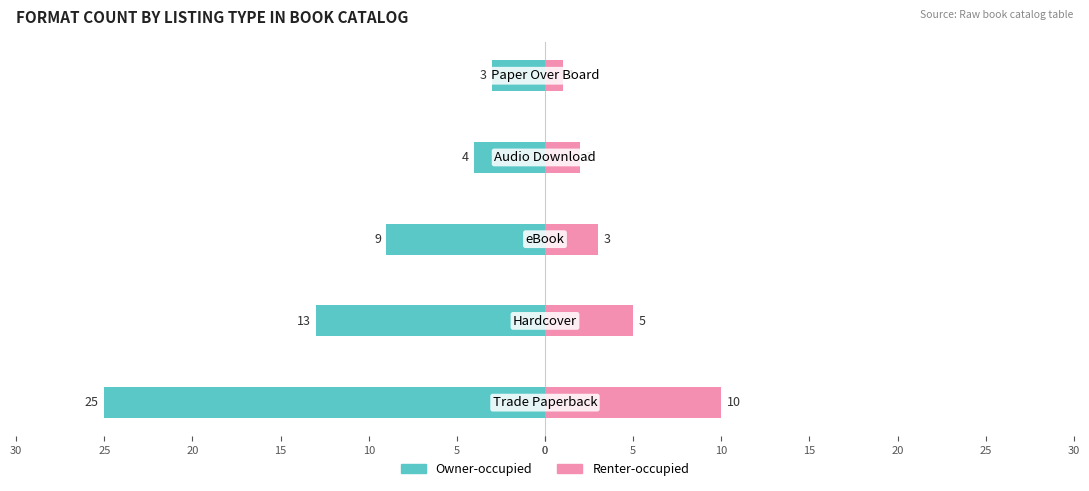

Reading right to left, what are all the values shown in this chart?

Owner-occupied: 20=-3	15=-4	10=-9	5=-13	0=-25
Renter-occupied: 20=1	15=2	10=3	5=5	0=10